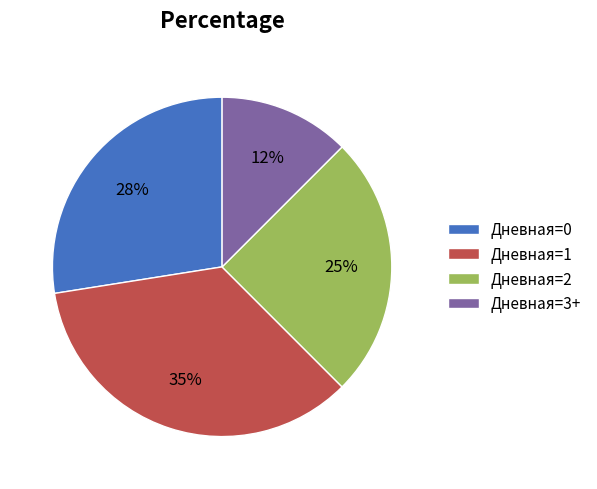

Rank the categories by value from highest to lowest.

Дневная=1, Дневная=0, Дневная=2, Дневная=3+